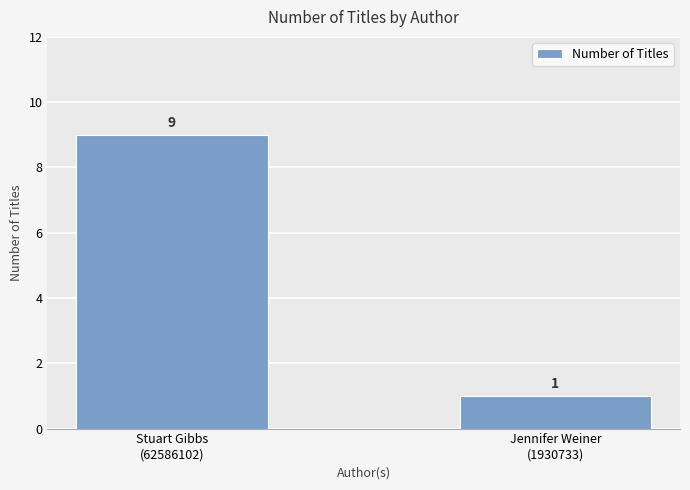

What is the greatest value displayed?

9